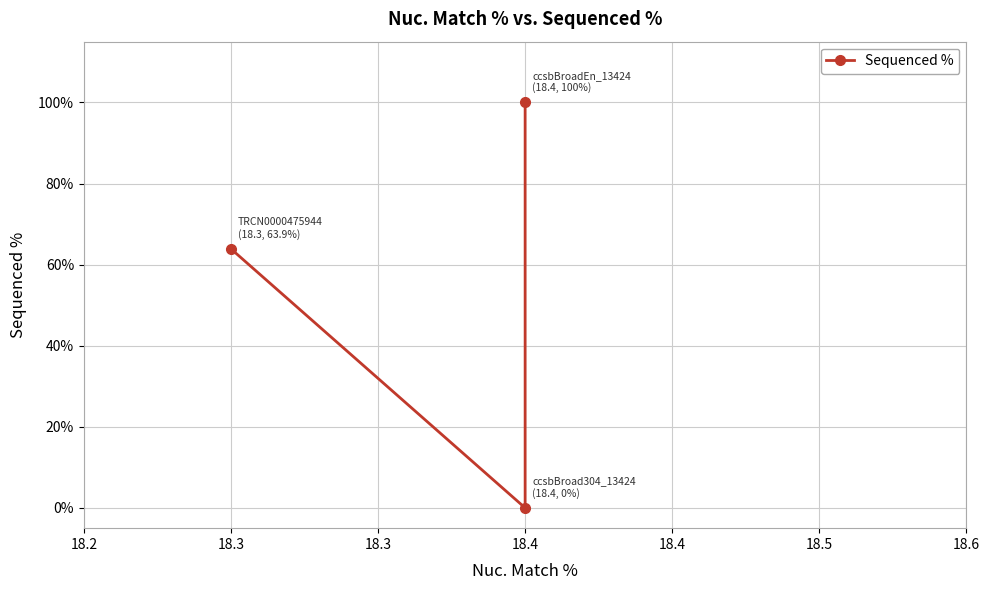

What is the greatest value displayed?

100.0